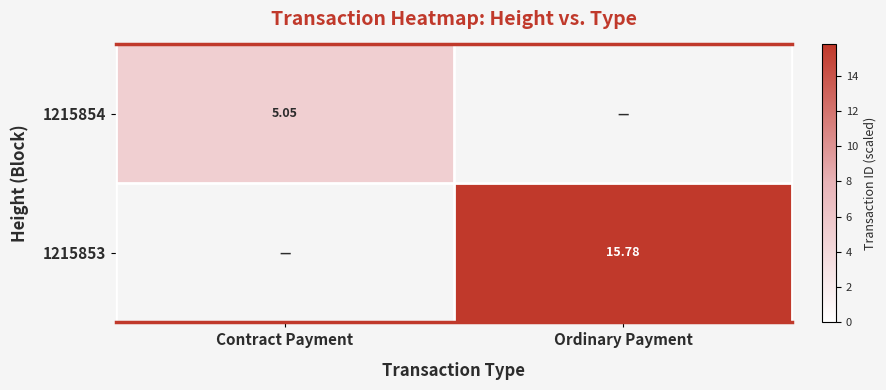

What is the difference between the highest and lowest values at Contract Payment?

5.0